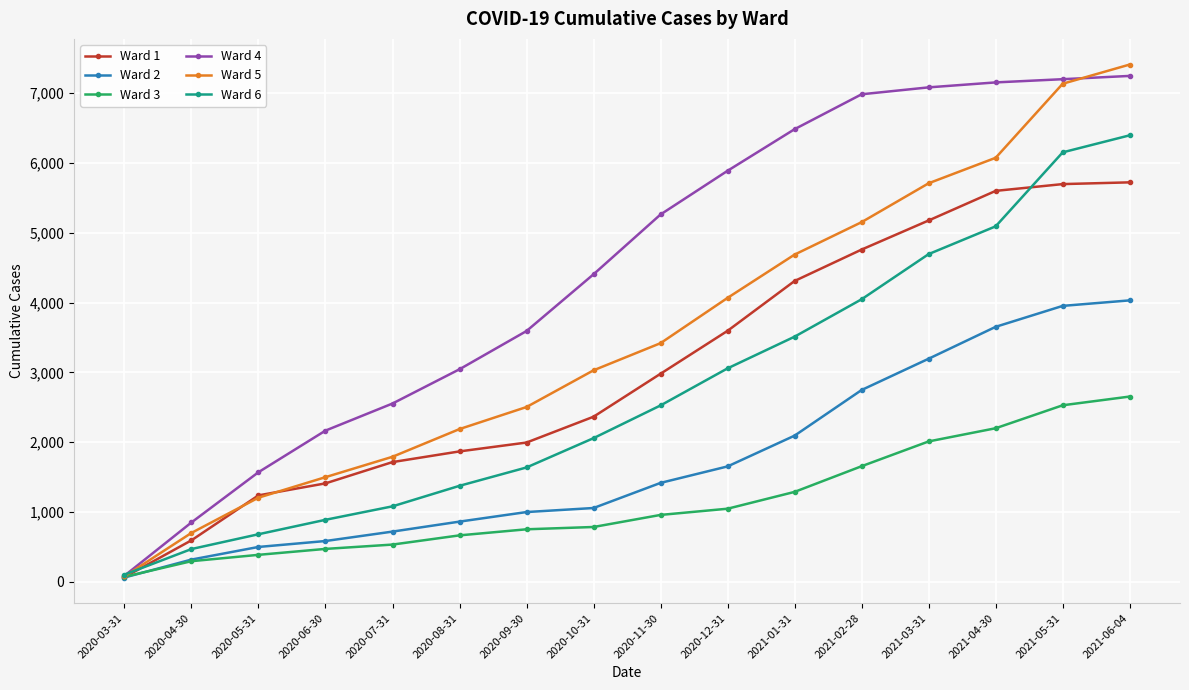

At which category is the sum across all series the highest?

2021-06-04